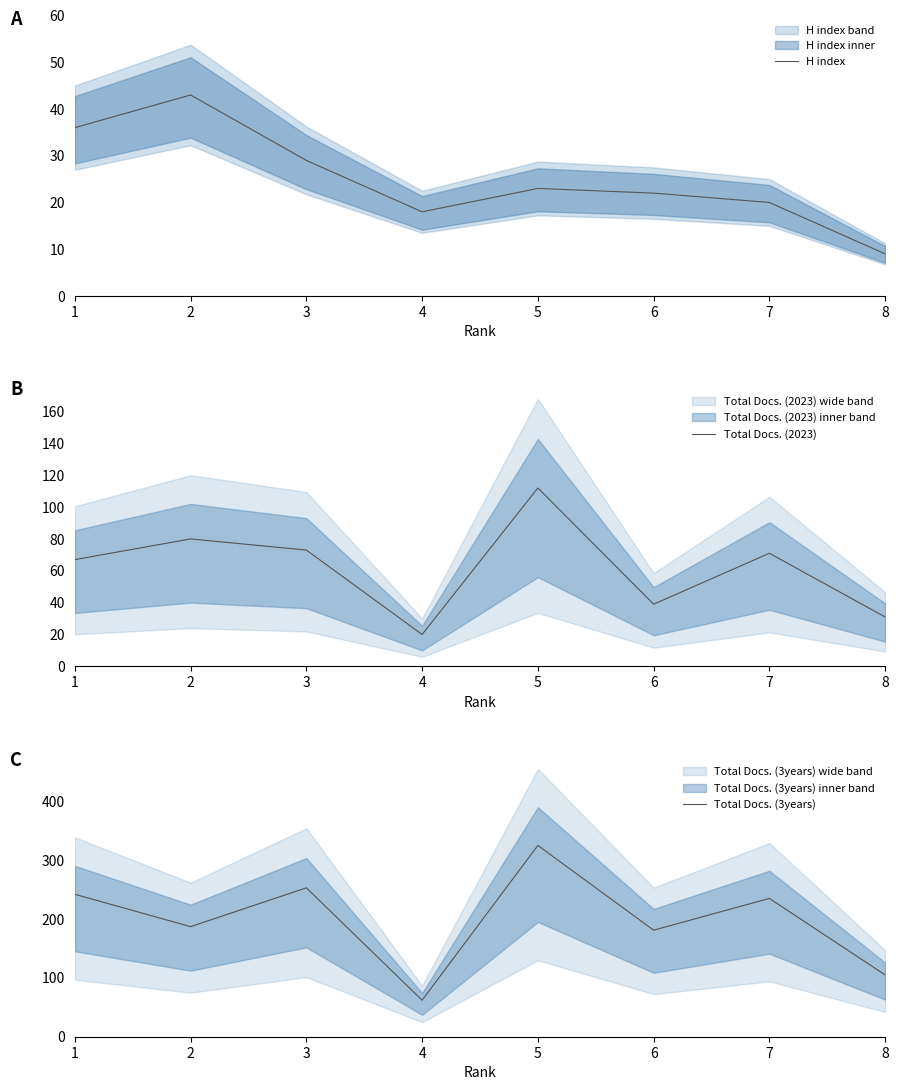

List the series in order of their peak value, lowest first.

H index, Total Docs. (2023), Total Docs. (3years)